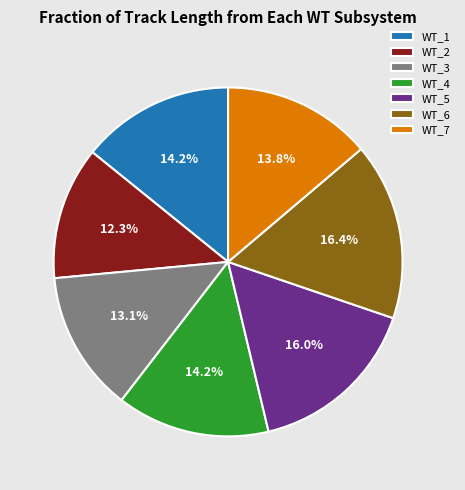

Is the sum of WT_2 and WT_6 greater than half?

No